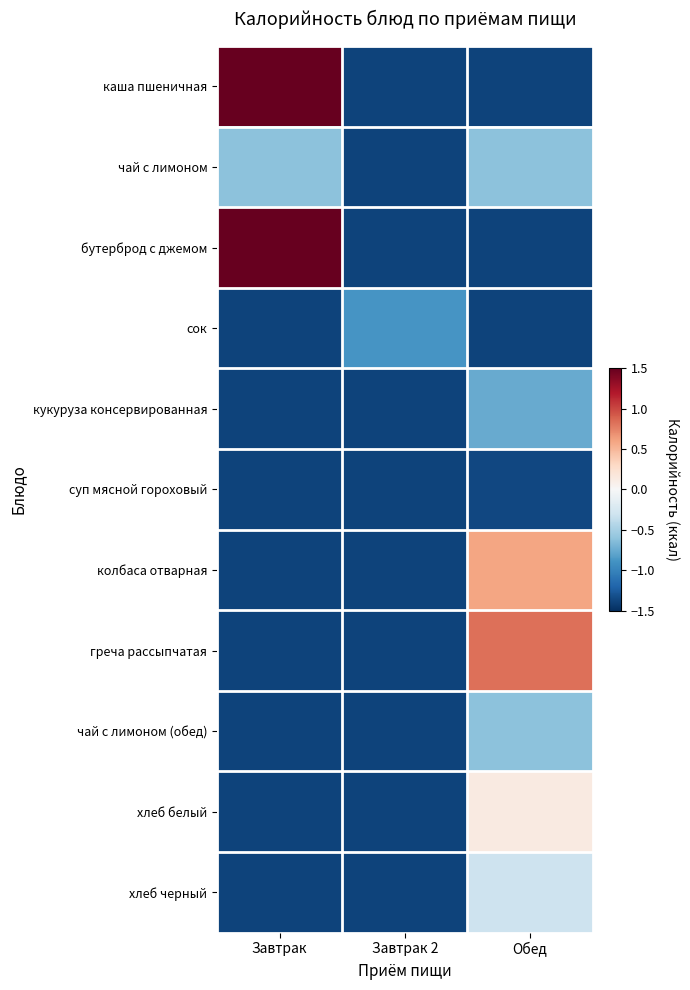

Reading left to right, what are all the values shown in this chart?

каша пшеничная: Завтрак=1.7	Завтрак 2=-1.4	Обед=-1.4
чай с лимоном: Завтрак=-0.6	Завтрак 2=-1.4	Обед=-0.6
бутерброд с джемом: Завтрак=1.9	Завтрак 2=-1.4	Обед=-1.4
сок: Завтрак=-1.4	Завтрак 2=-0.9	Обед=-1.4
кукуруза консервированная: Завтрак=-1.4	Завтрак 2=-1.4	Обед=-0.8
суп мясной гороховый: Завтрак=-1.4	Завтрак 2=-1.4	Обед=-1.4
колбаса отварная: Завтрак=-1.4	Завтрак 2=-1.4	Обед=0.6
греча рассыпчатая: Завтрак=-1.4	Завтрак 2=-1.4	Обед=0.8
чай с лимоном (обед): Завтрак=-1.4	Завтрак 2=-1.4	Обед=-0.6
хлеб белый: Завтрак=-1.4	Завтрак 2=-1.4	Обед=0.1
хлеб черный: Завтрак=-1.4	Завтрак 2=-1.4	Обед=-0.3